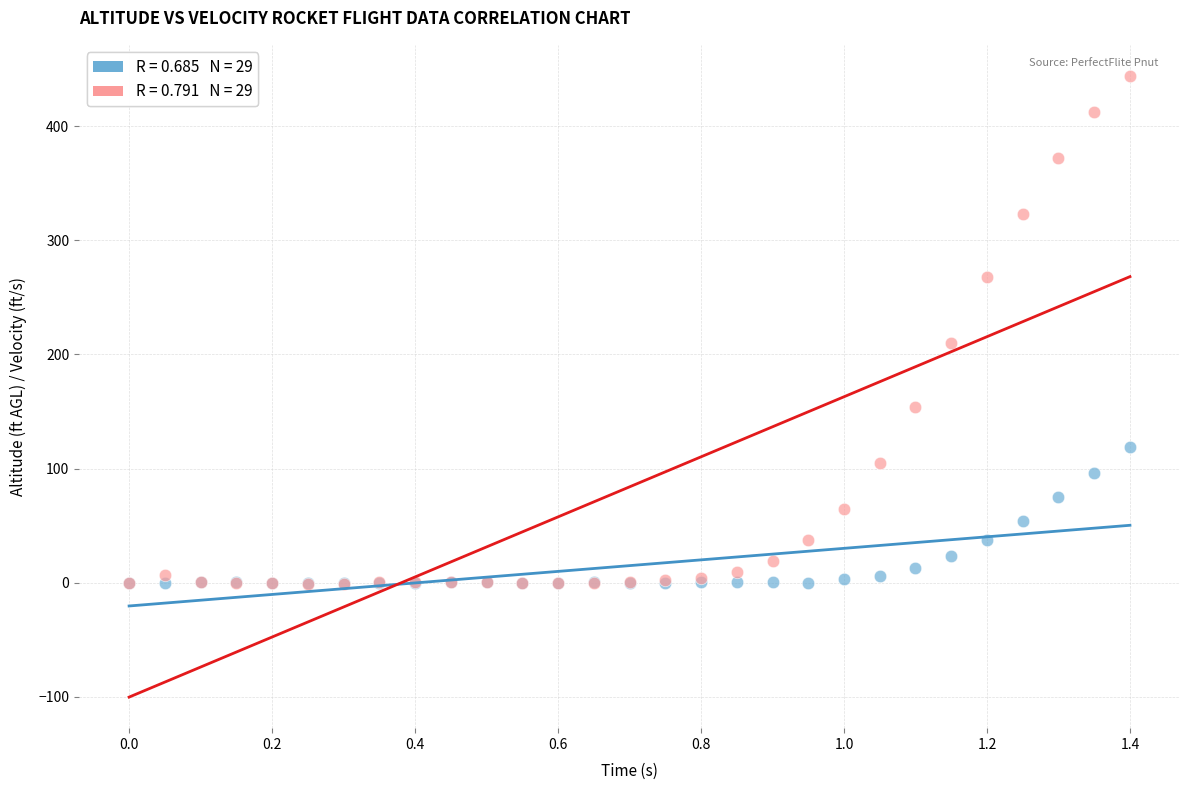

Across all series, what Y value is closest to 221?

210